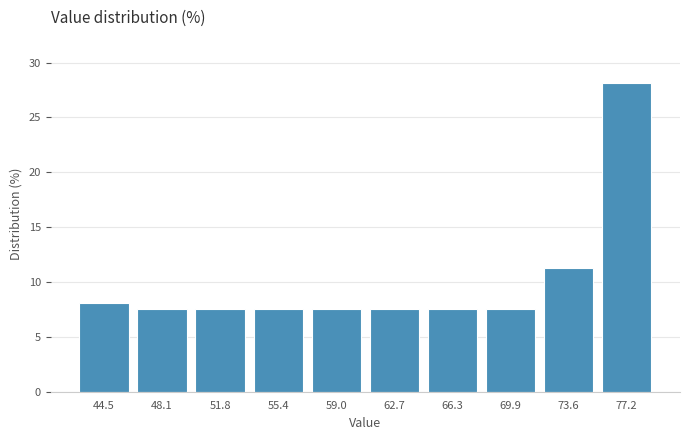

Reading left to right, list every bar in this chart as the range it spans on the x-axis followed by its height. Neither the bar edges nor the heights are printed on the chart, so give them approximately, as read against the axes.

42.5 to 46.5: 8.0
46.5 to 50.0: 7.5
50.0 to 53.5: 7.5
53.5 to 57.0: 7.5
57.0 to 61.0: 7.5
61.0 to 64.5: 7.5
64.5 to 68.0: 7.5
68.0 to 71.5: 7.5
71.5 to 75.5: 11.5
75.5 to 79.0: 28.0